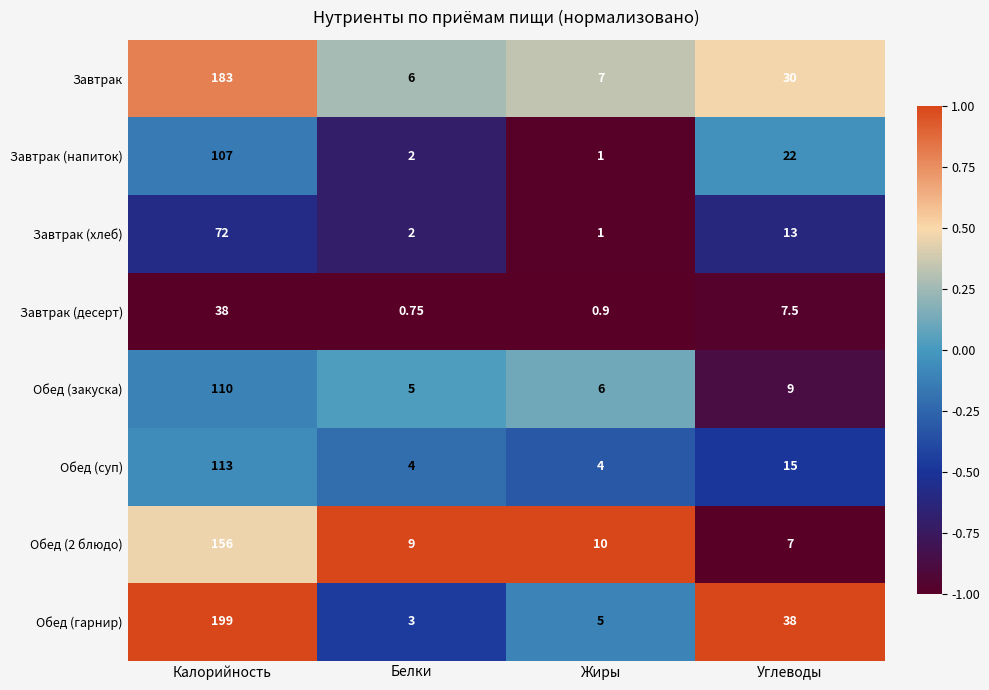

Between Белки and Жиры, which series saw the biggest shift?

Обед (гарнир)